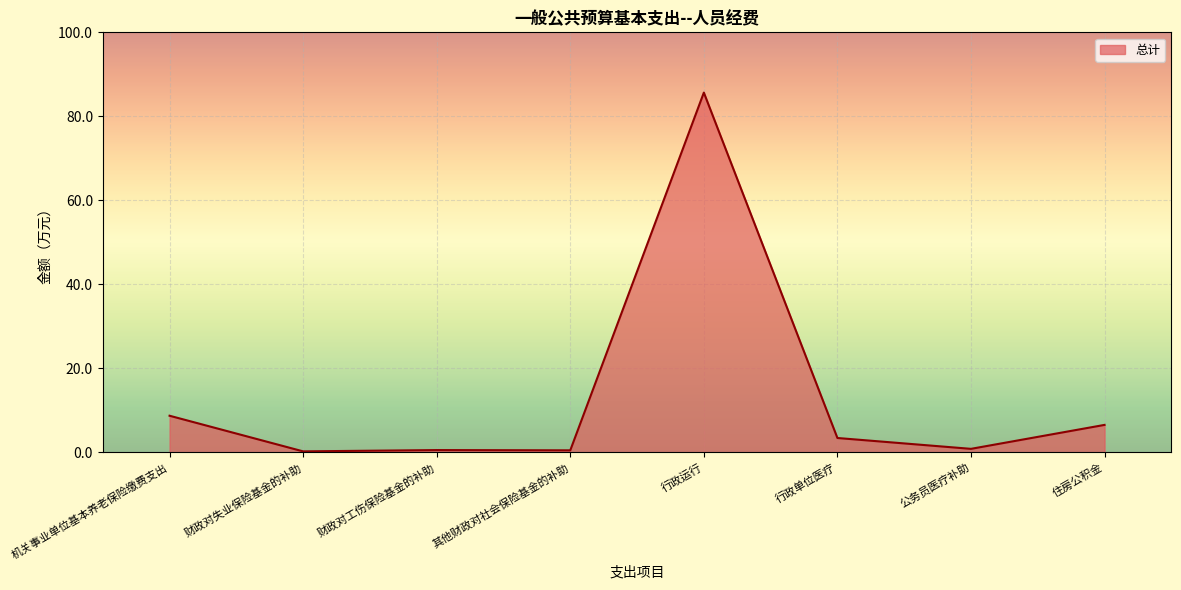

True or false: there are more than 0 points higher than both neighbors.

True